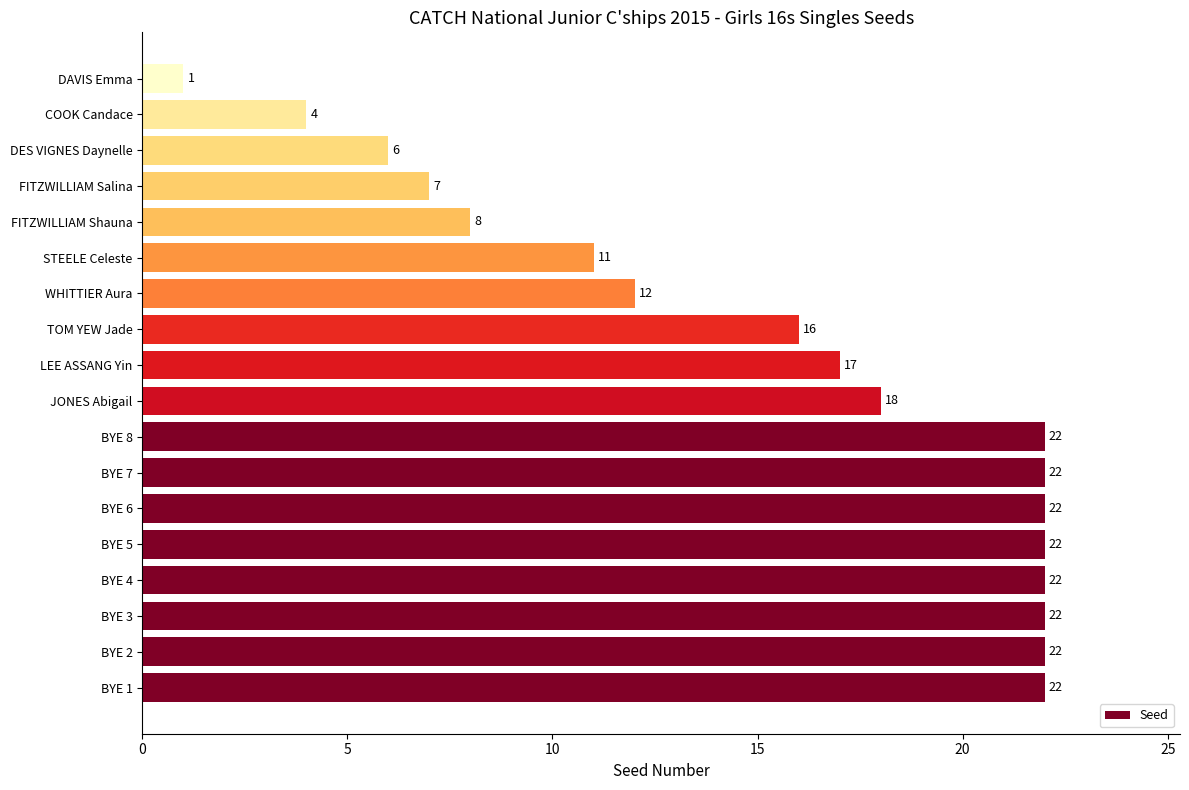

What is the difference between the maximum and minimum values?

21